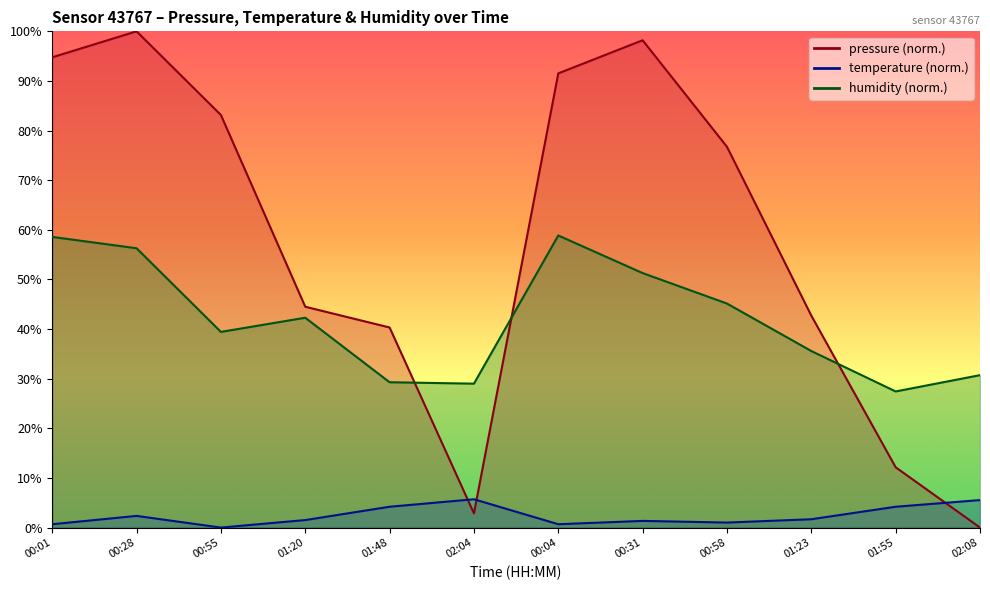

What position from the right is 00:04?

6